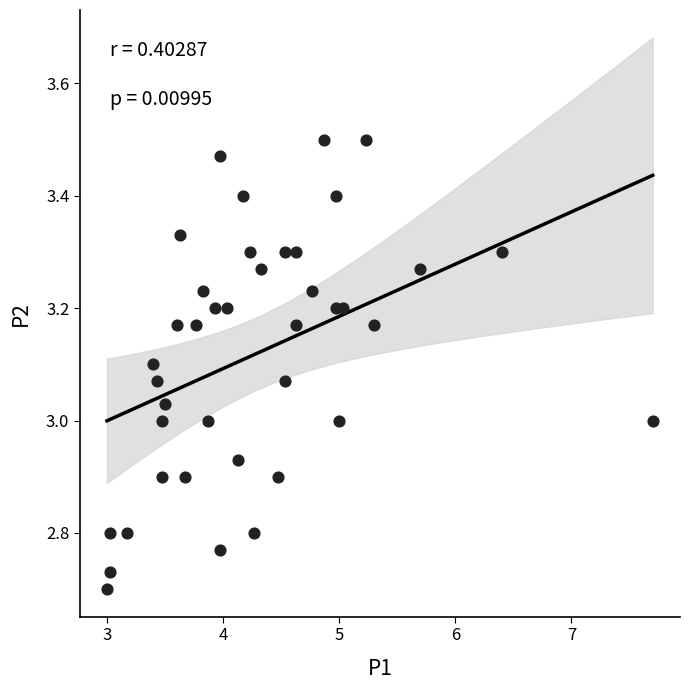

What is the range of Y values (max minus min)?

0.8